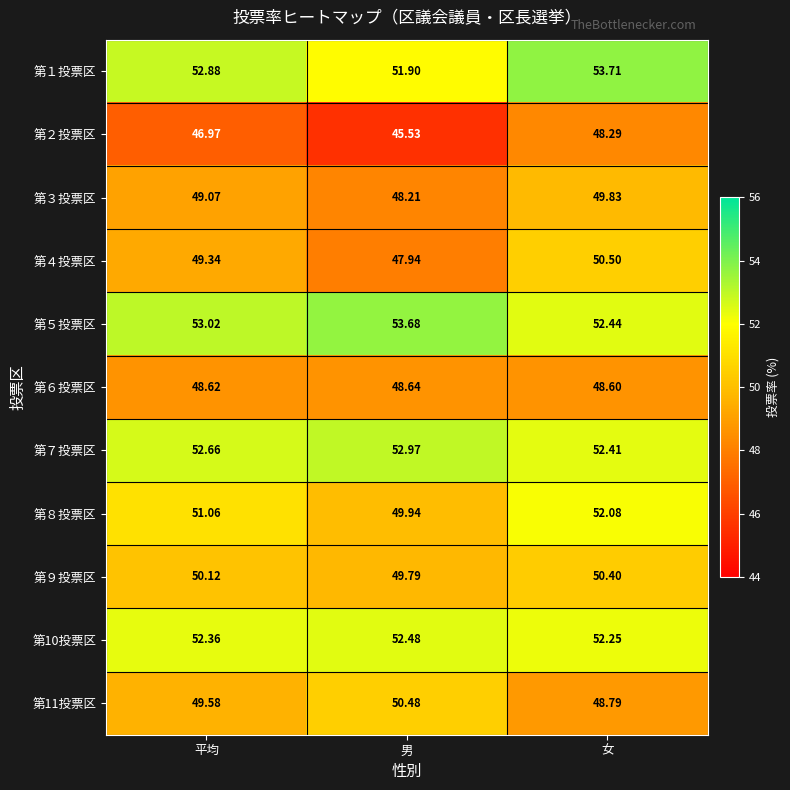

Is the value of 第６投票区 at 男 greater than the value of 第７投票区 at 平均?

No